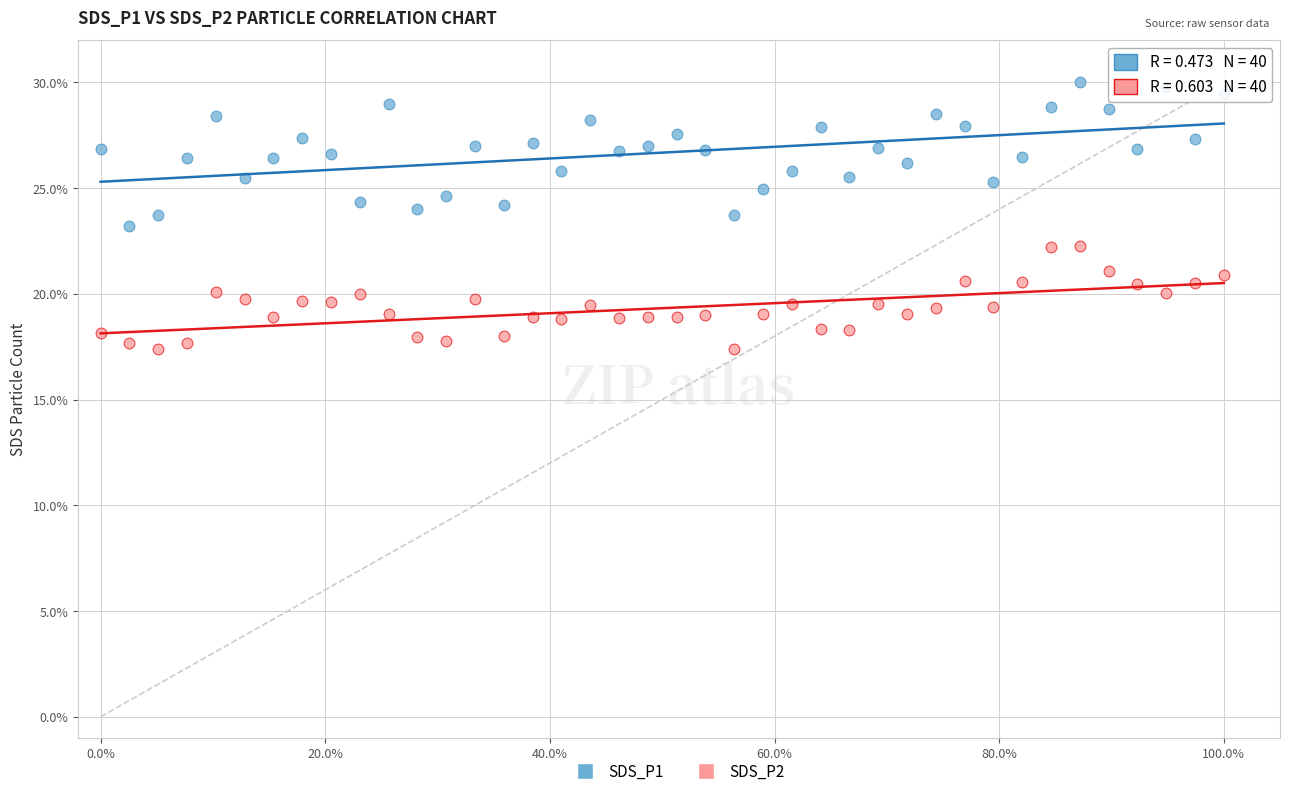

Which series contains the lowest Y value?

SDS_P2